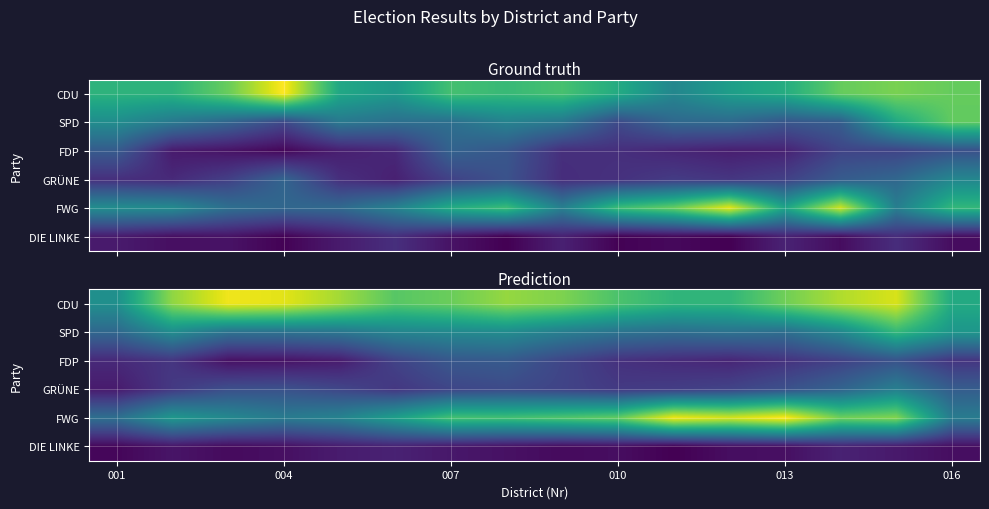

How many data points in SPD are above 71?

8